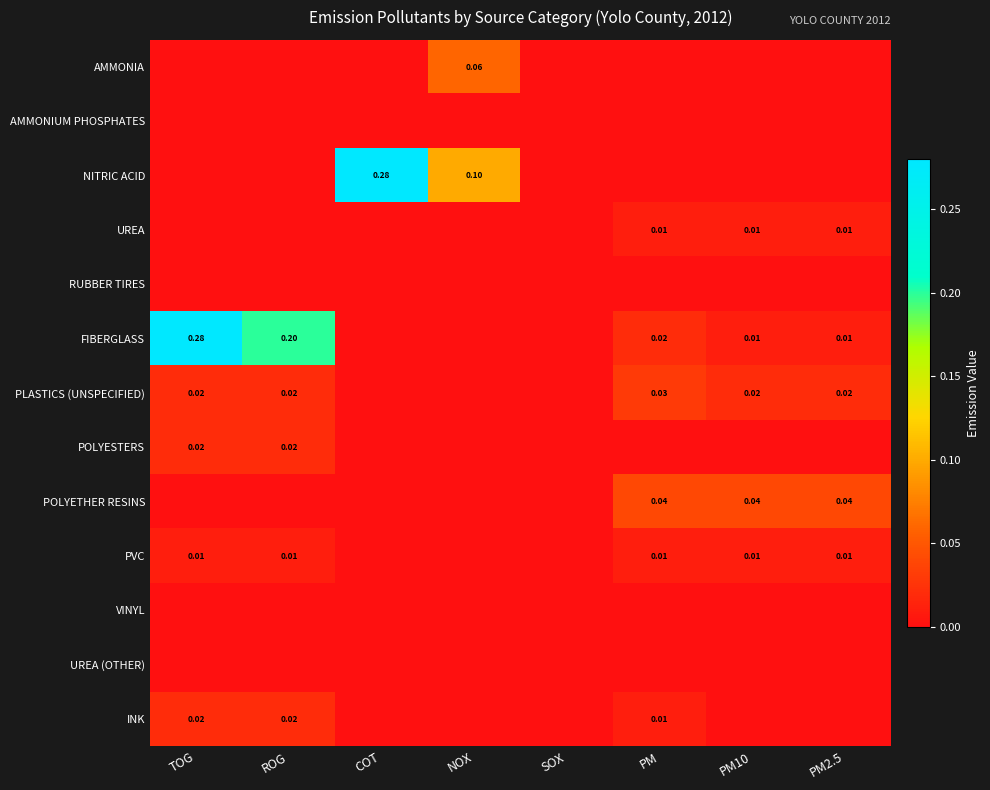

Is it true that POLYETHER RESINS equals 0.0 at PM10?

True